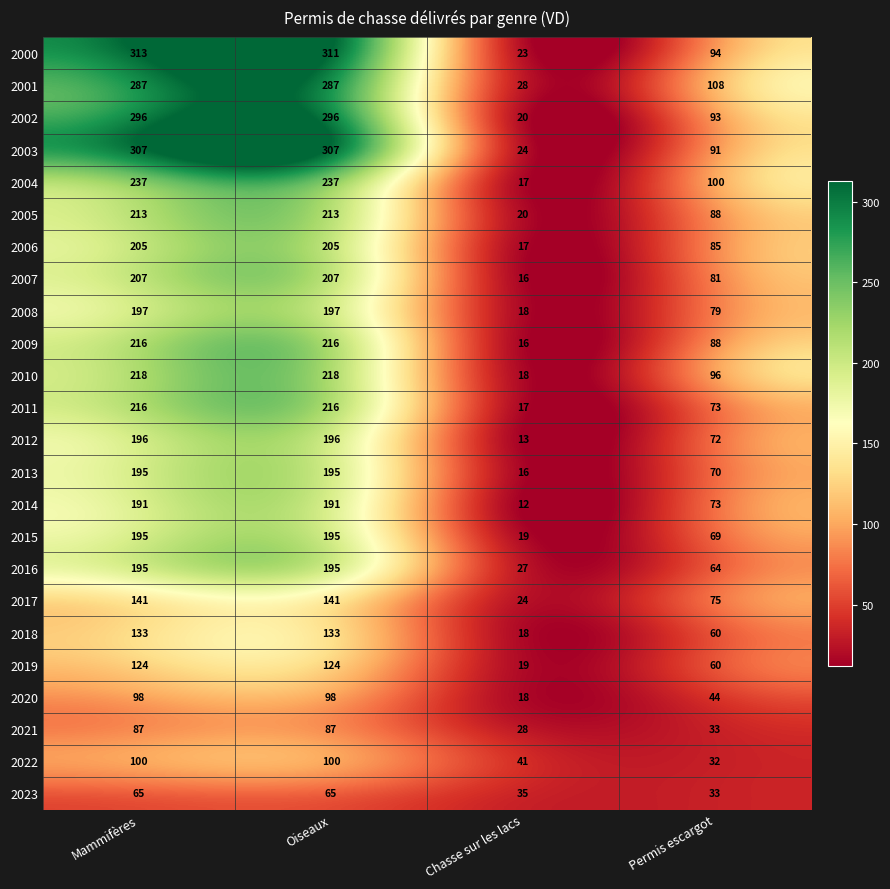

Is the value of 2008 at Chasse sur les lacs greater than the value of 2017 at Chasse sur les lacs?

No